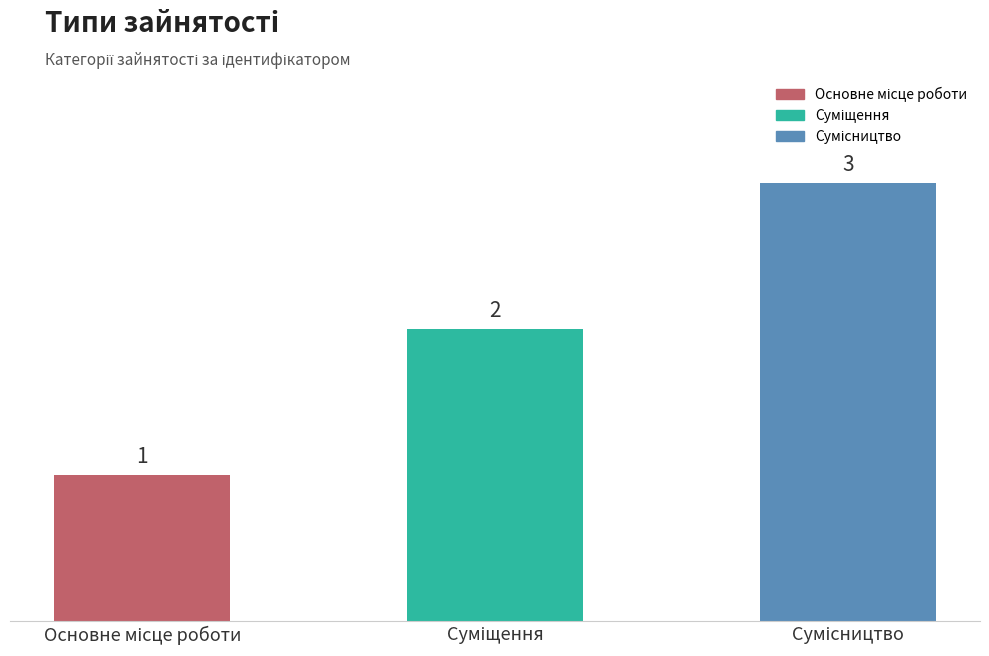

What is the maximum value shown in the chart?

3